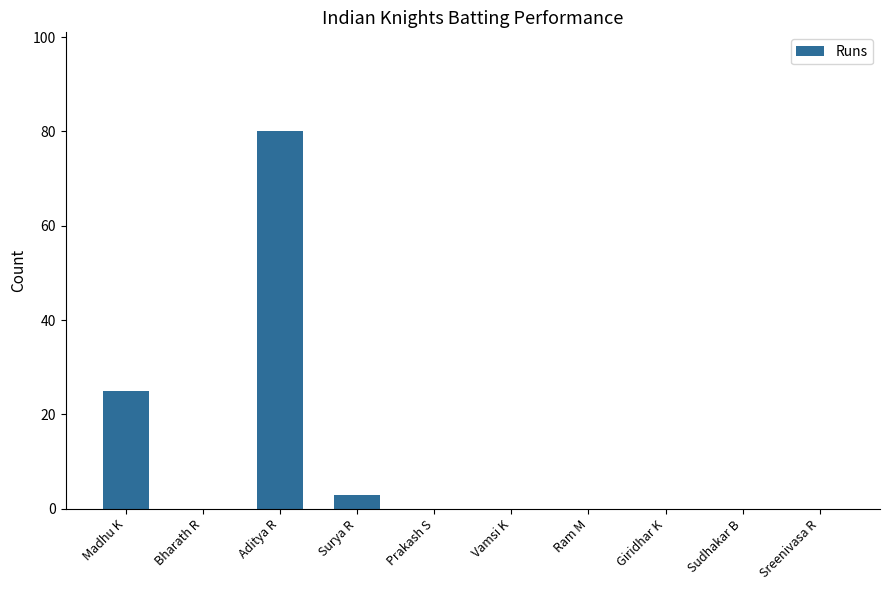

True or false: the data shows -26 at Sreenivasa R.

False